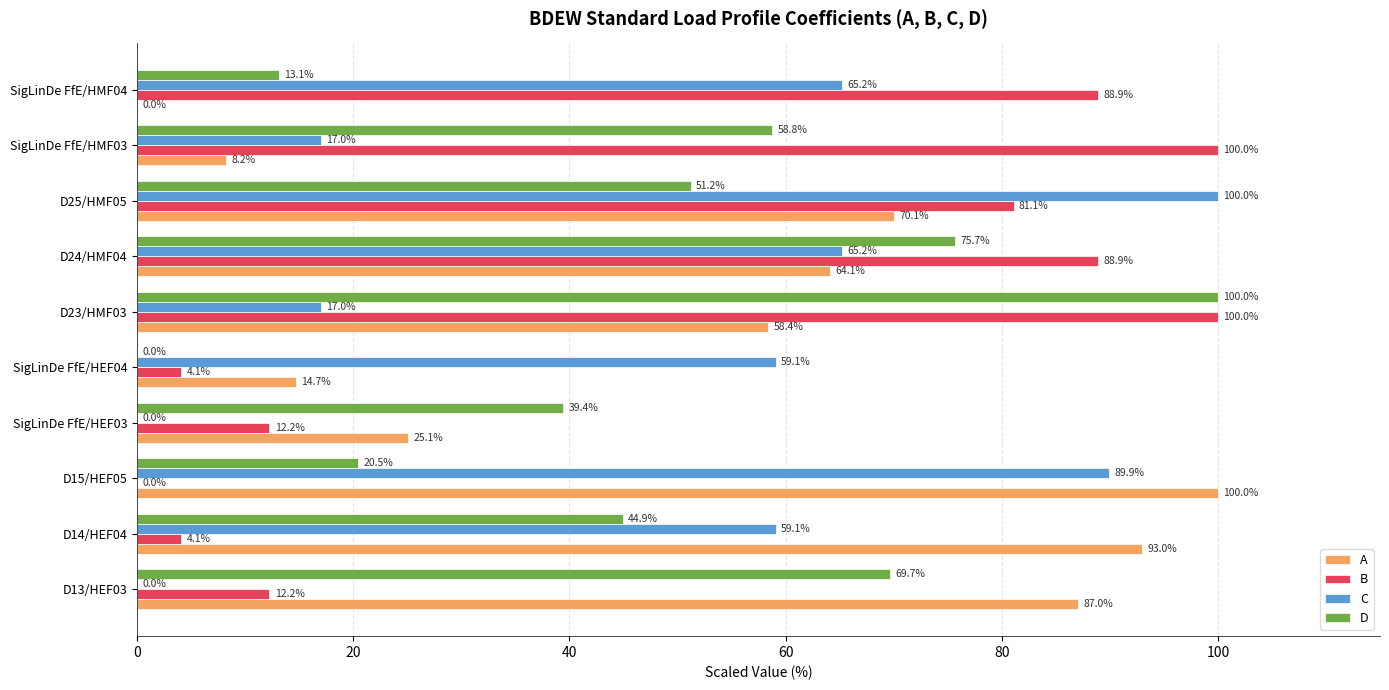

What is the average value of the D series?

47.3